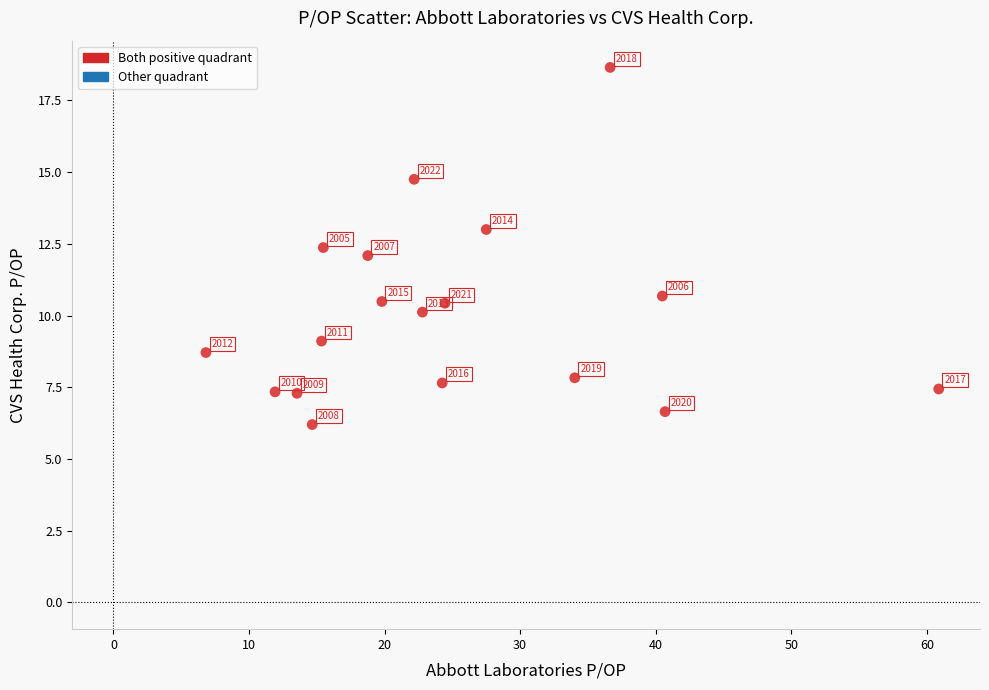

What Y value in the scatter plot is closest to 12?

12.1